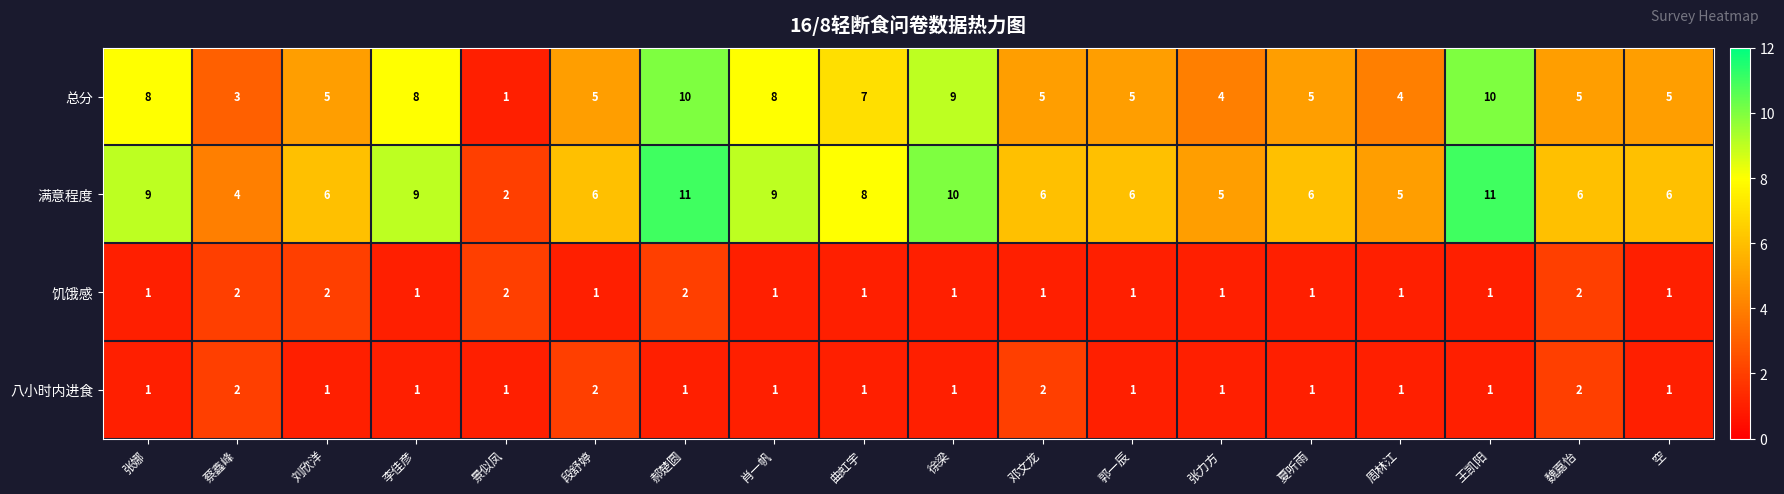

Which series has the largest total across all categories?

满意程度